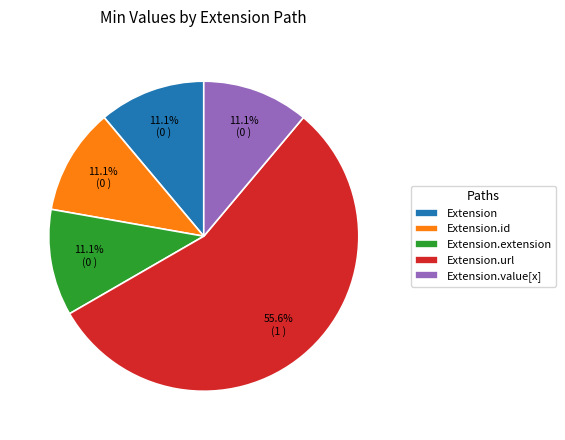

Count the number of slices in the pie.

5